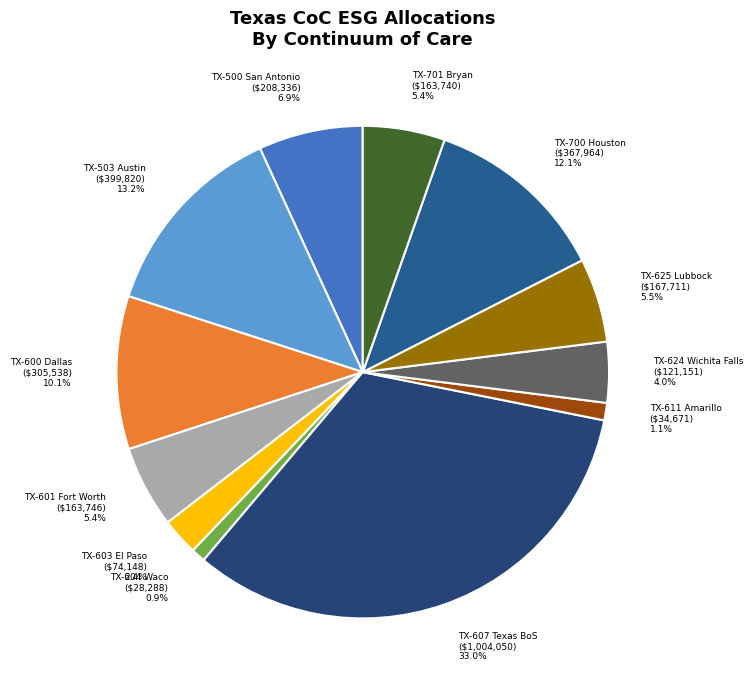

Count the number of slices in the pie.

12